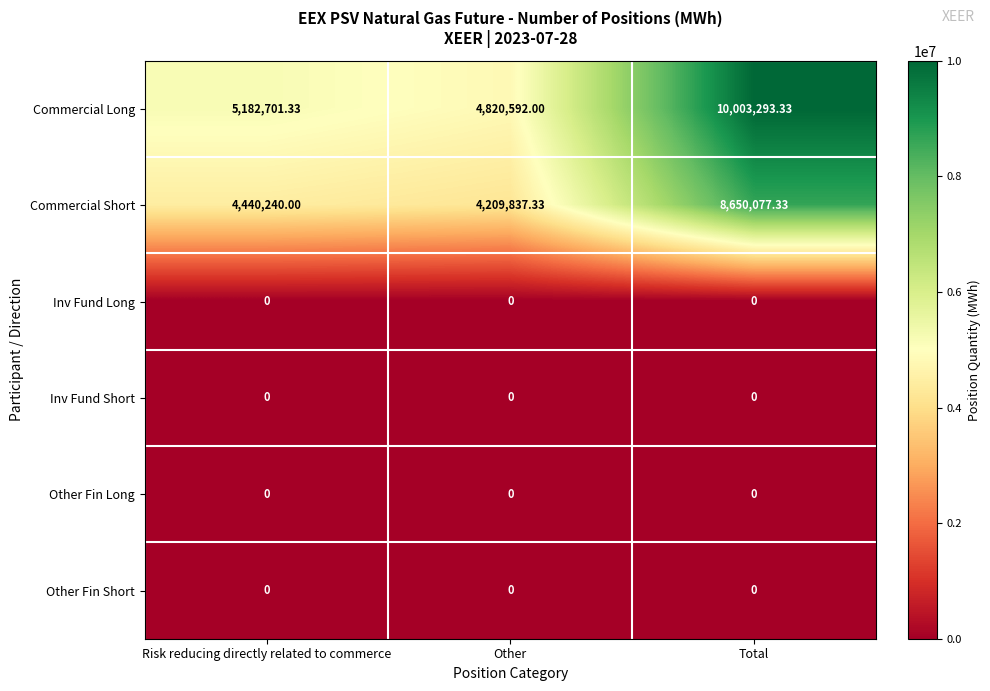

At which category is the sum across all series the highest?

Total